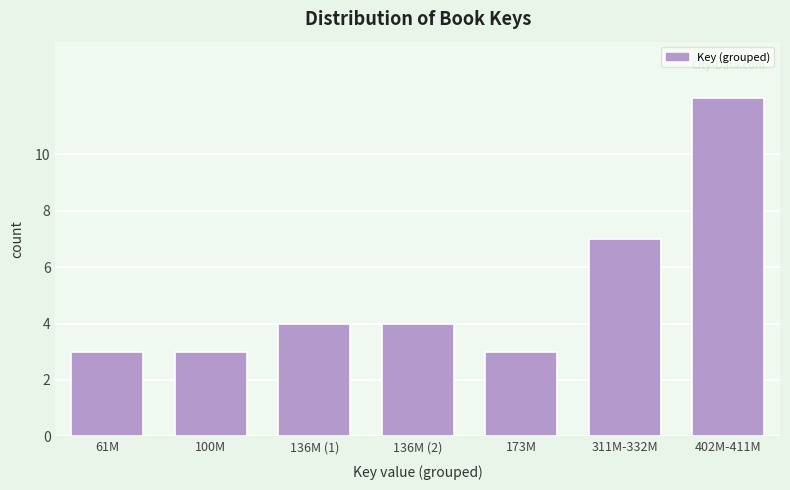

Reading left to right, list all the values displayed in this chart.

3	3	4	4	3	7	12